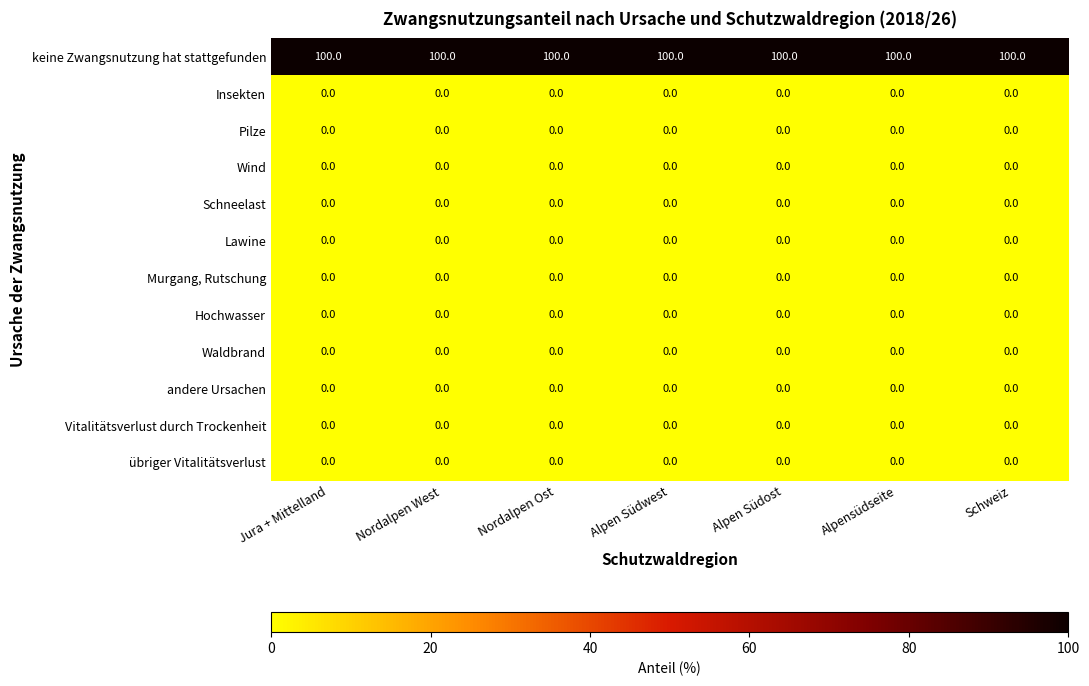

At how many categories does at least one series exceed 88?

7